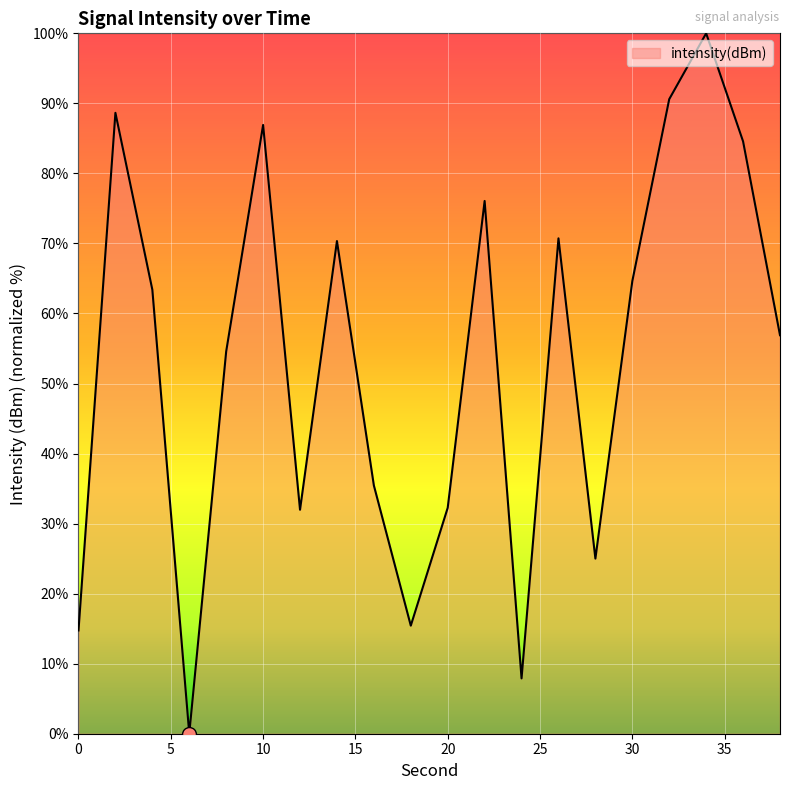

How many interior local valleys (lower than both neighbors) does the data have?

5